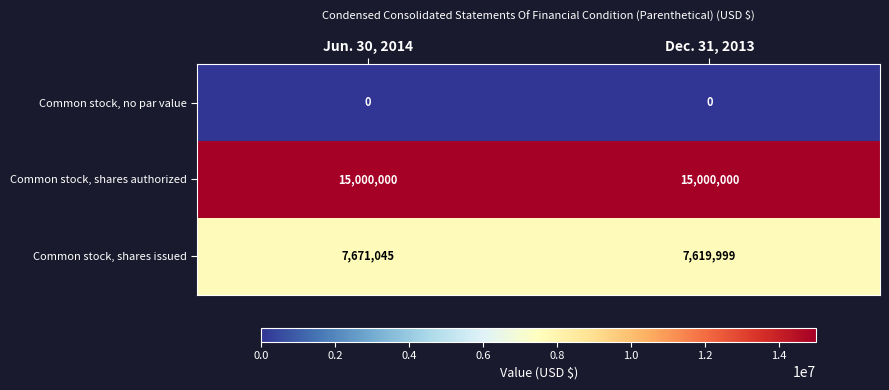

Reading left to right, what are all the values shown in this chart?

Common stock, no par value: 0	0
Common stock, shares authorized: 15000000	15000000
Common stock, shares issued: 7671045	7619999